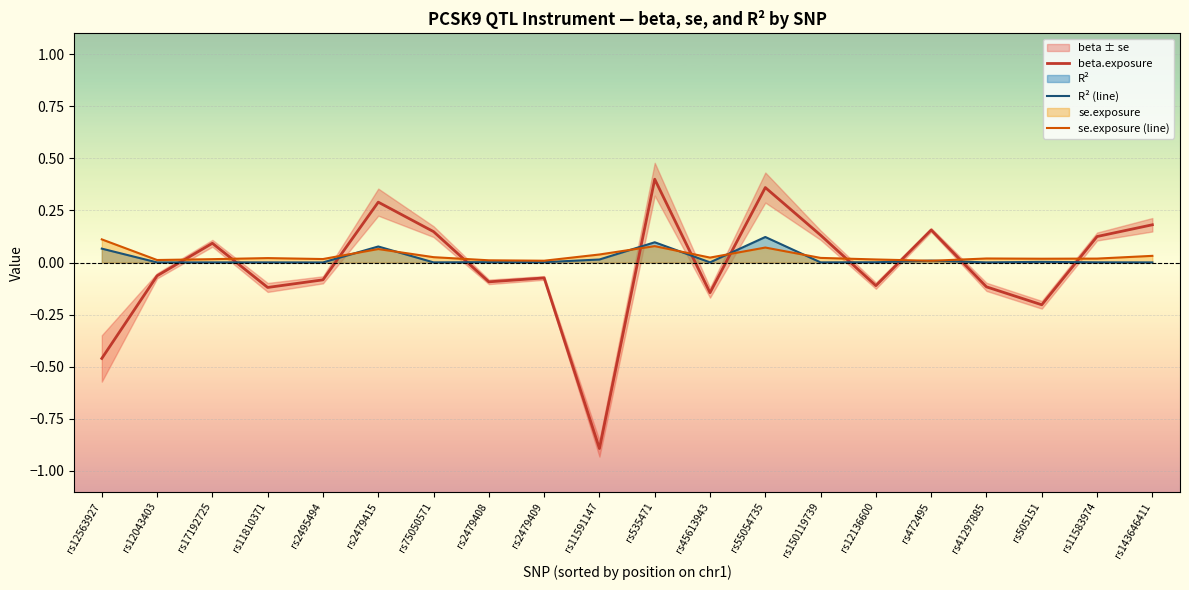

Does the chart display data point markers on the line(s)?

No